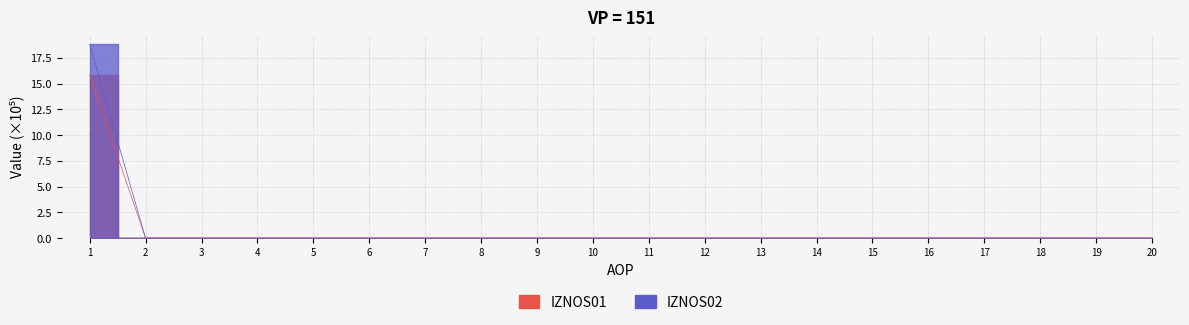

Reading left to right, transcribe all the data shown in this chart.

IZNOS01: 1=15.9	2=0.0	3=0.0	4=0.0	5=0.0	6=0.0	7=0.0	8=0.0	9=0.0	10=0.0	11=0.0	12=0.0	13=0.0	14=0.0	15=0.0	16=0.0	17=0.0	18=0.0	19=0.0	20=0.0
IZNOS02: 1=18.8	2=0.0	3=0.0	4=0.0	5=0.0	6=0.0	7=0.0	8=0.0	9=0.0	10=0.0	11=0.0	12=0.0	13=0.0	14=0.0	15=0.0	16=0.0	17=0.0	18=0.0	19=0.0	20=0.0